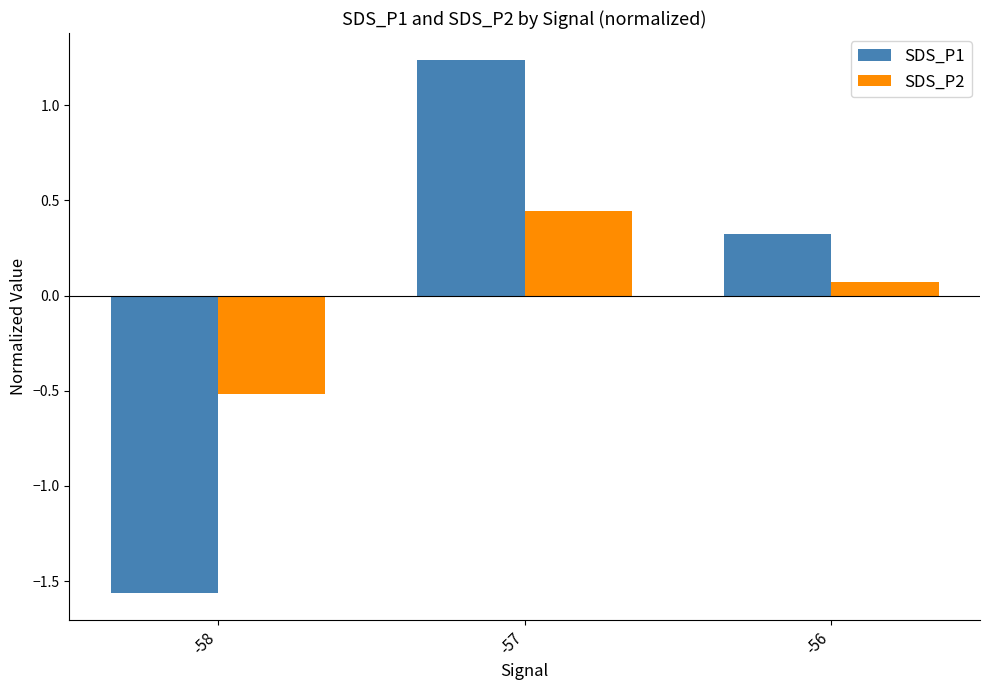

What is the total value across all series at -58?

-2.1